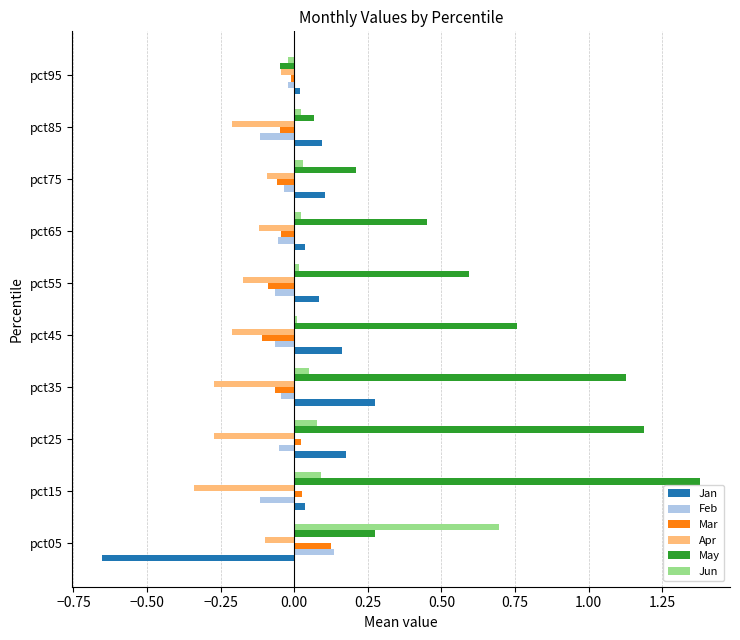

How many values in the Jan series are below 0?

1